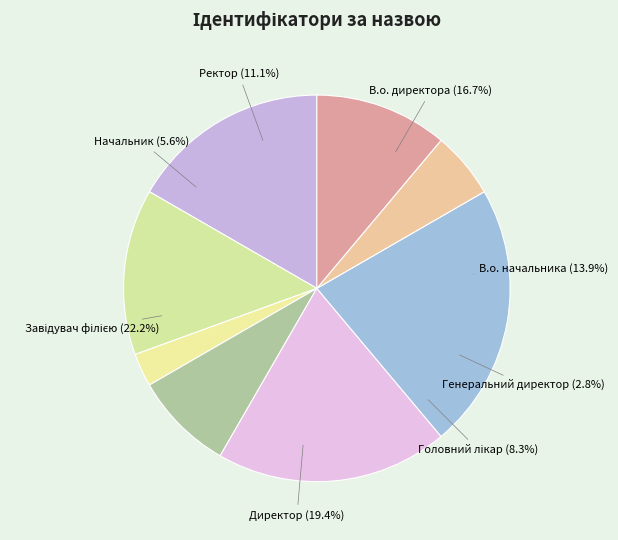

To the nearest percent, what portion does Генеральний директор represent?

3%